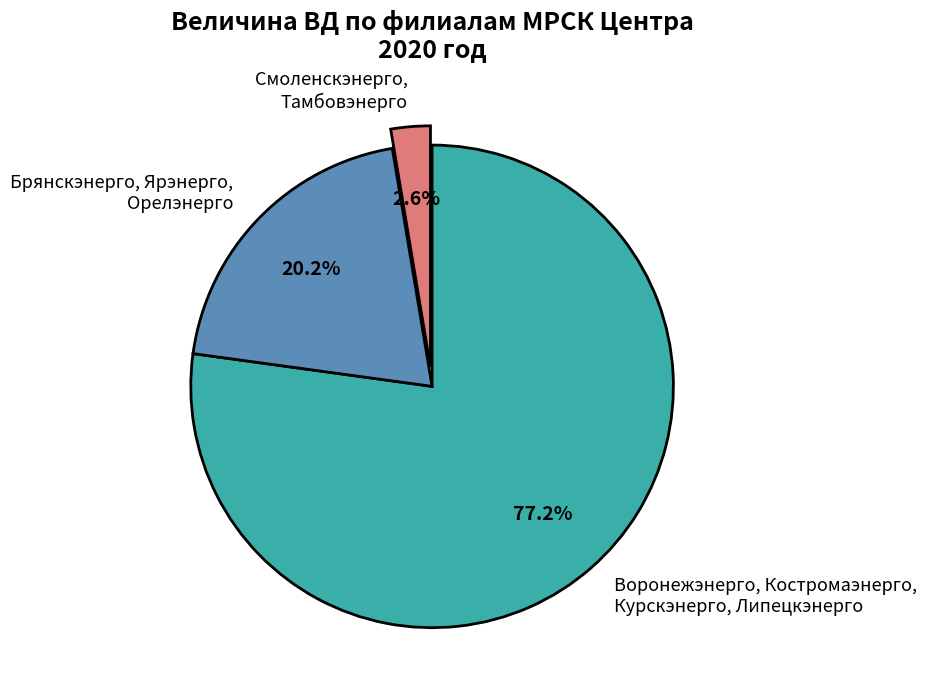

What is the smallest slice in the pie chart?

Смоленскэнерго, Тамбовэнерго